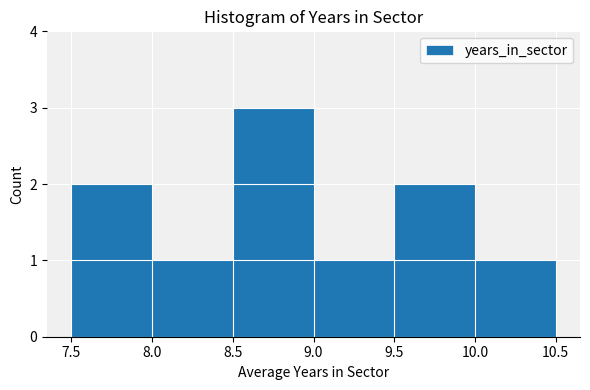

Over which range of the x-axis is the bar tallest?

8.5 to 9.0